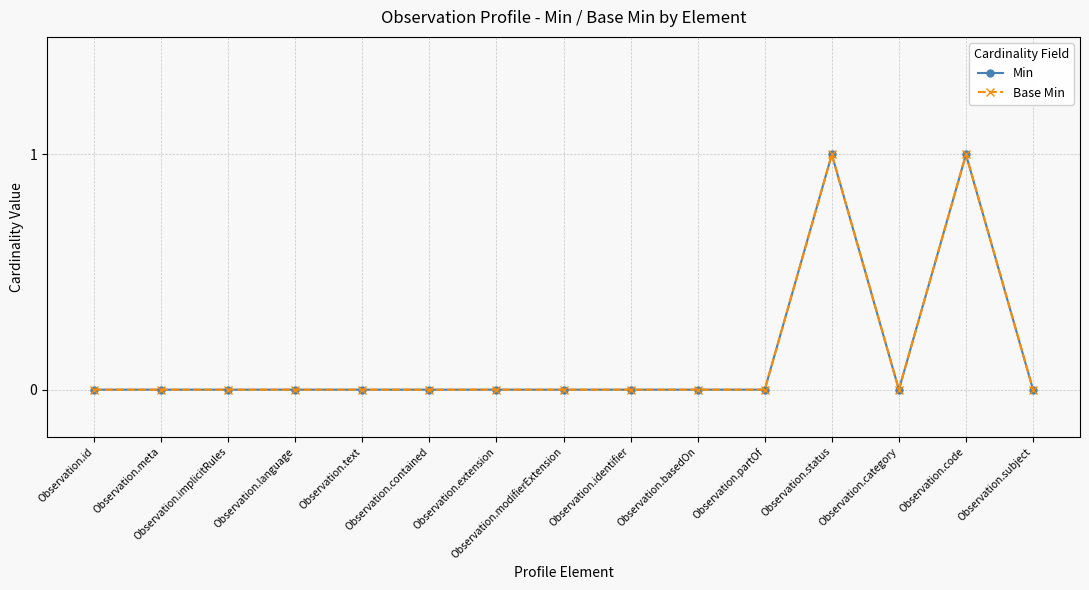

What is the difference between the second highest and minimum values in the Base Min series?

1